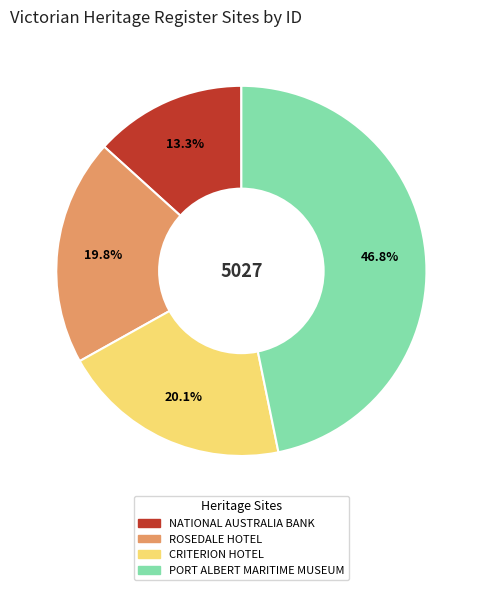

What is the largest slice in the pie chart?

PORT ALBERT MARITIME MUSEUM